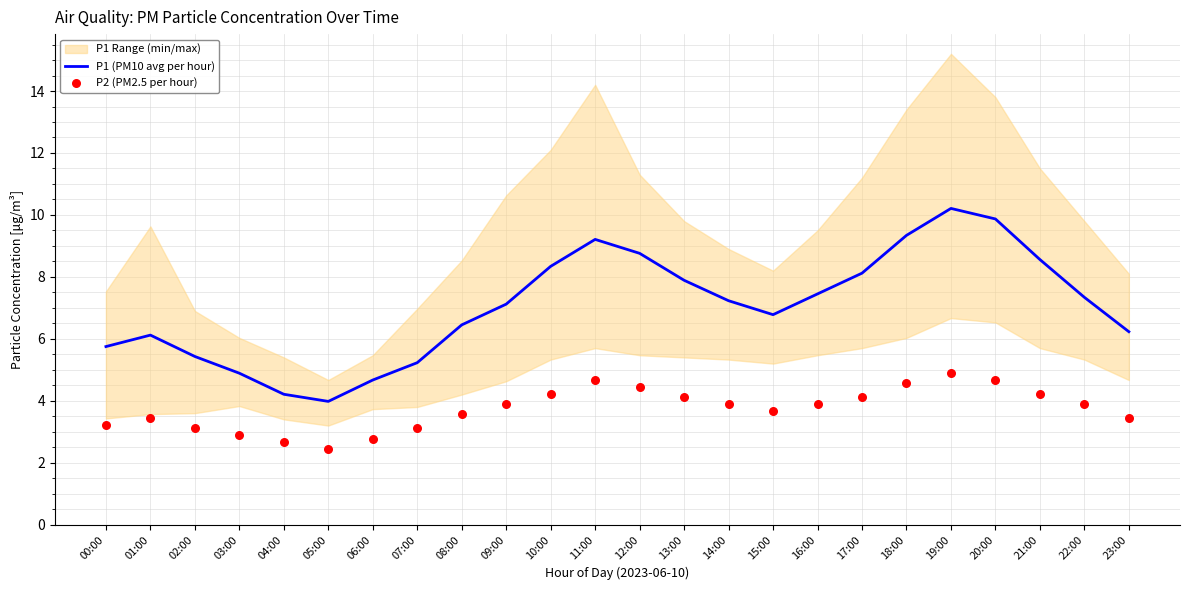

At which category is the sum across all series the highest?

19:00